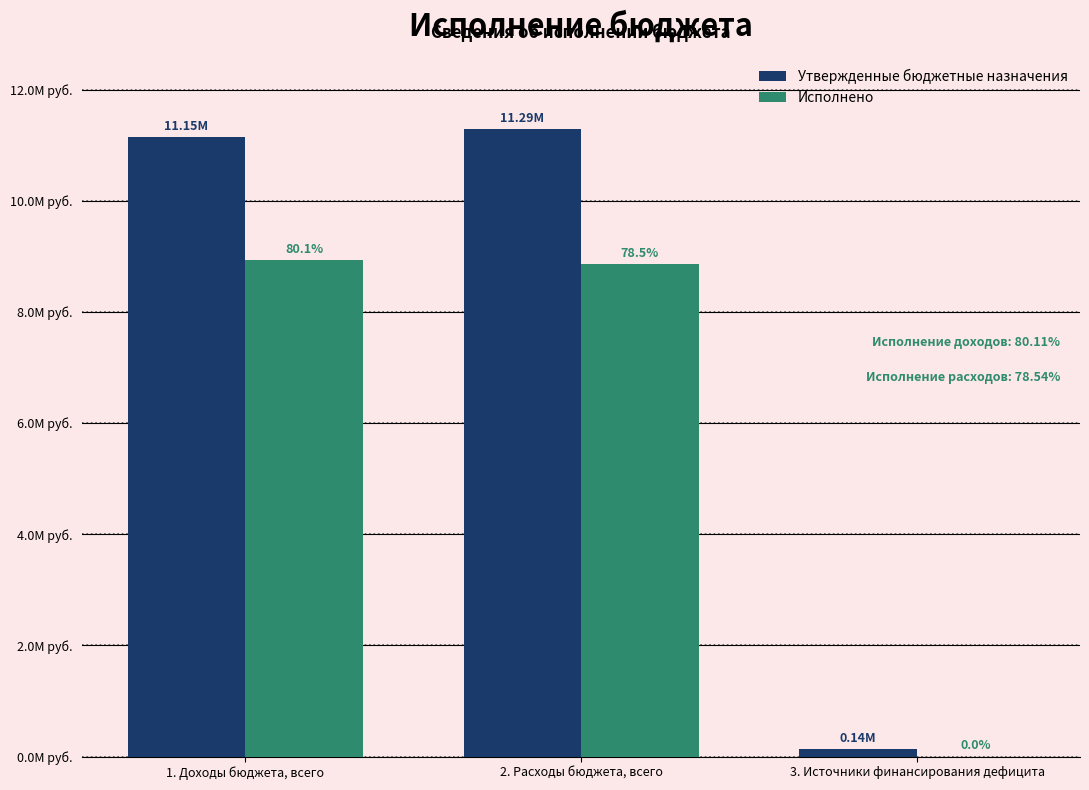

What are all the series names shown in the legend?

Утвержденные бюджетные назначения, Исполнено